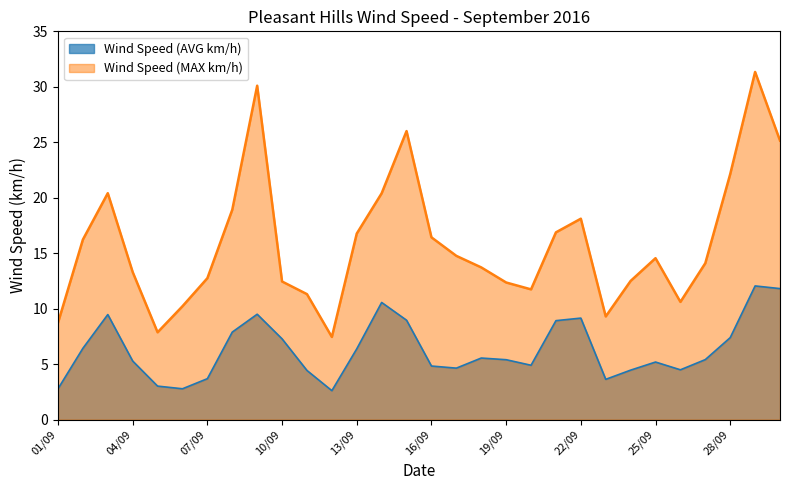

List the series in order of their overall mean, lowest first.

Wind Speed (AVG km/h), Wind Speed (MAX km/h)